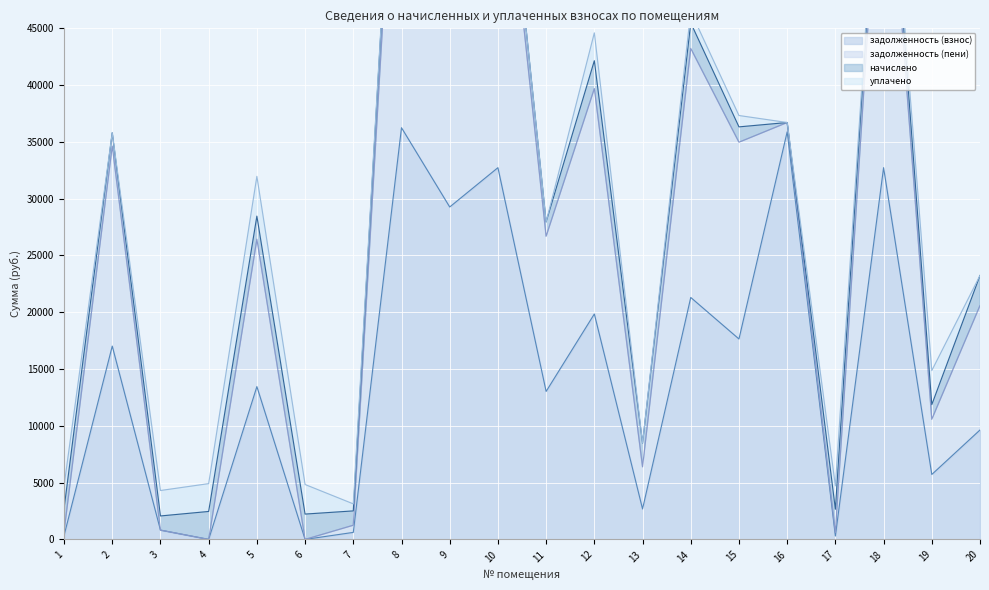

At which category does the chart reach its peak across all series?

8